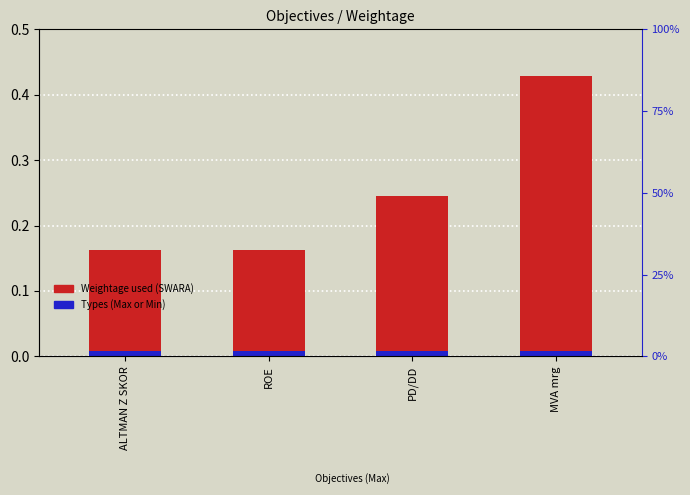

Rank the series at PD/DD from lowest to highest value.

Types (Max or Min), Weightage used (SWARA)